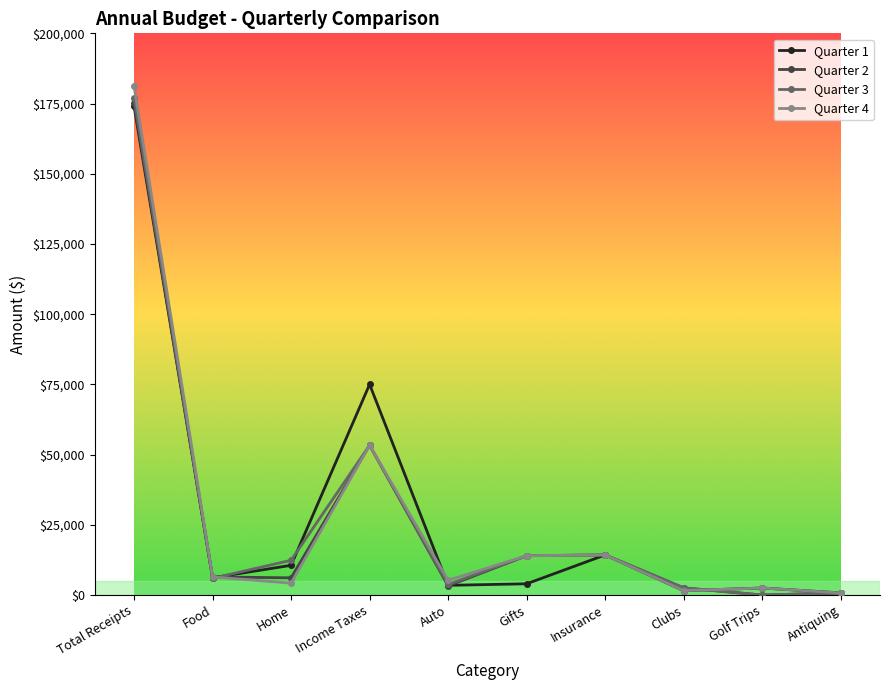

Where is the first local maximum for Quarter 2?

Income Taxes